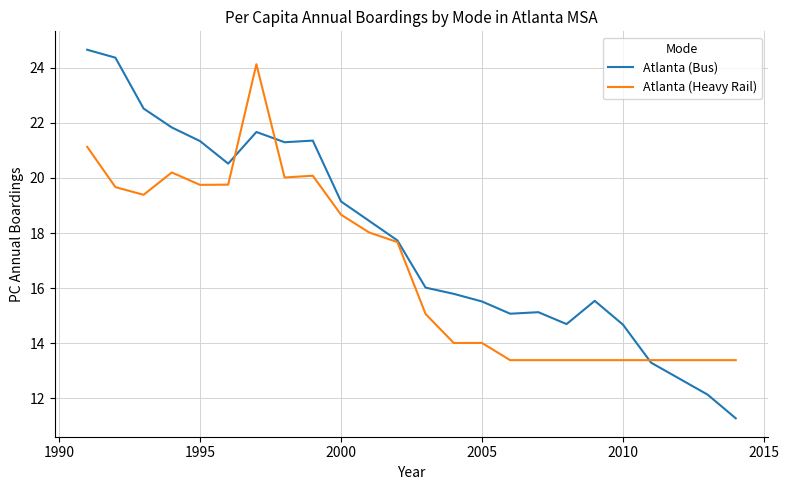

Which series has the largest range (max minus min)?

Atlanta (Bus)